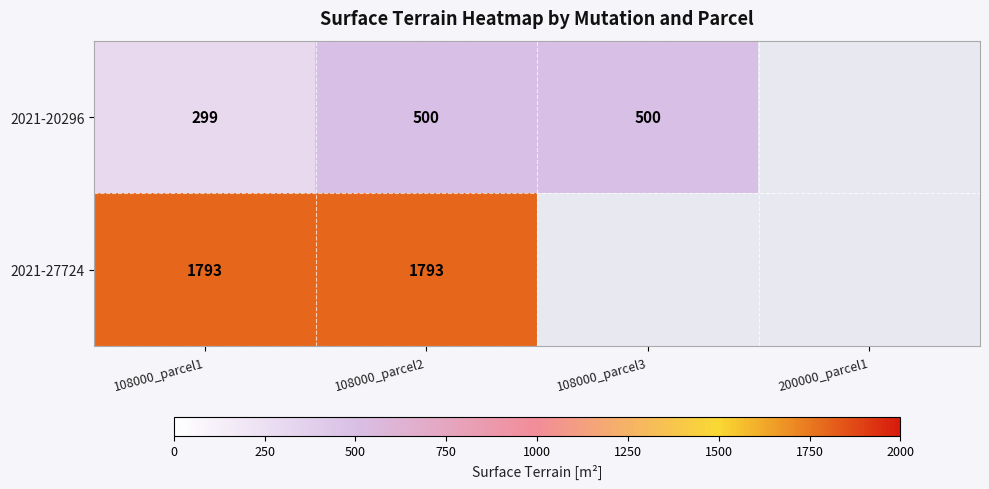

At how many categories does at least one series exceed 1134?

2